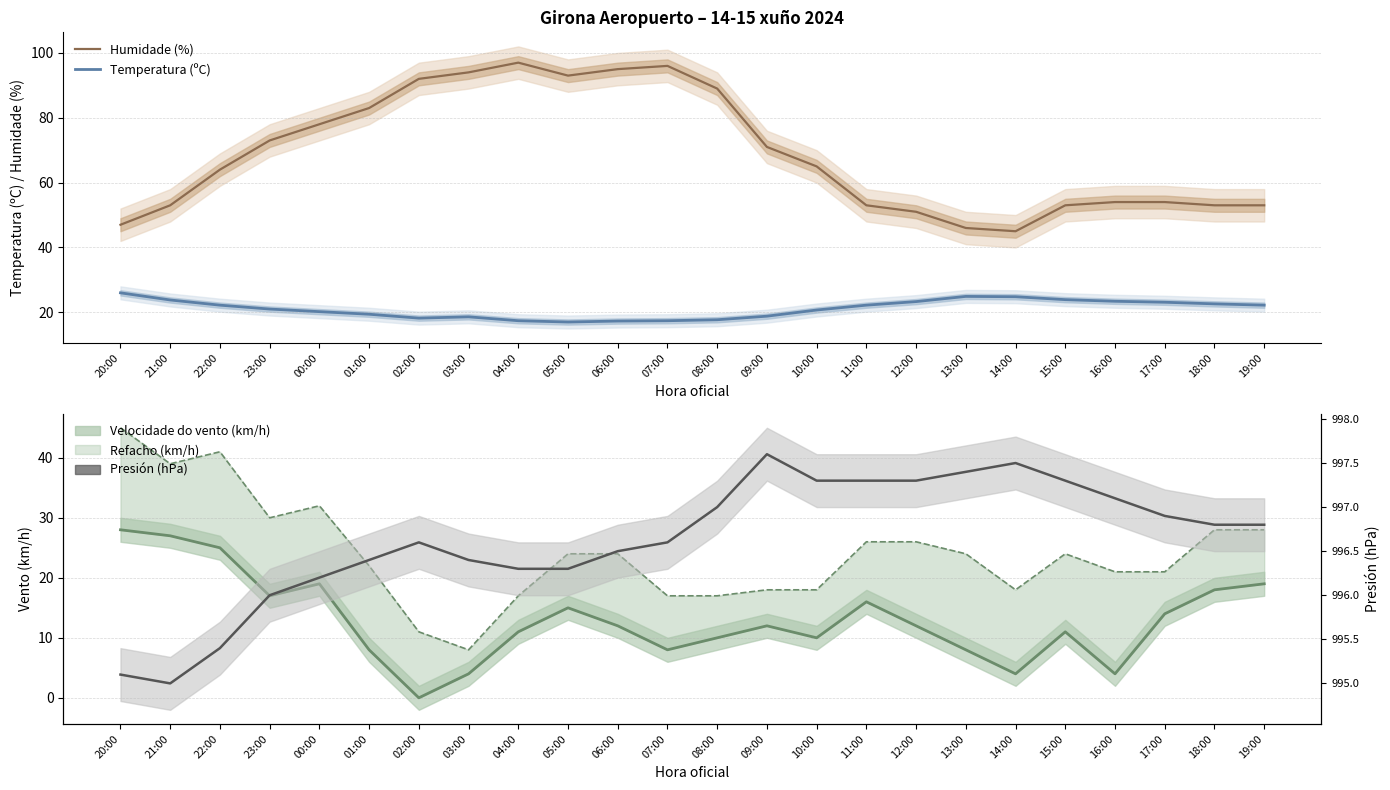

What is the average value of the Presión (hPa) series?

996.6